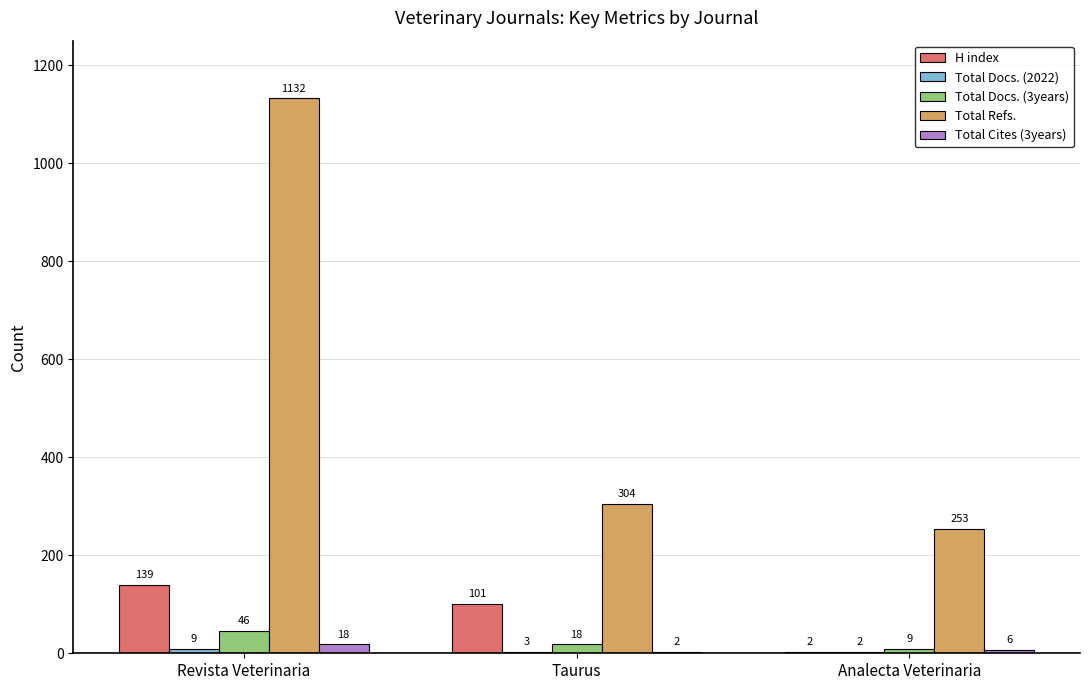

Between Taurus and Analecta Veterinaria, which series saw the biggest shift?

H index